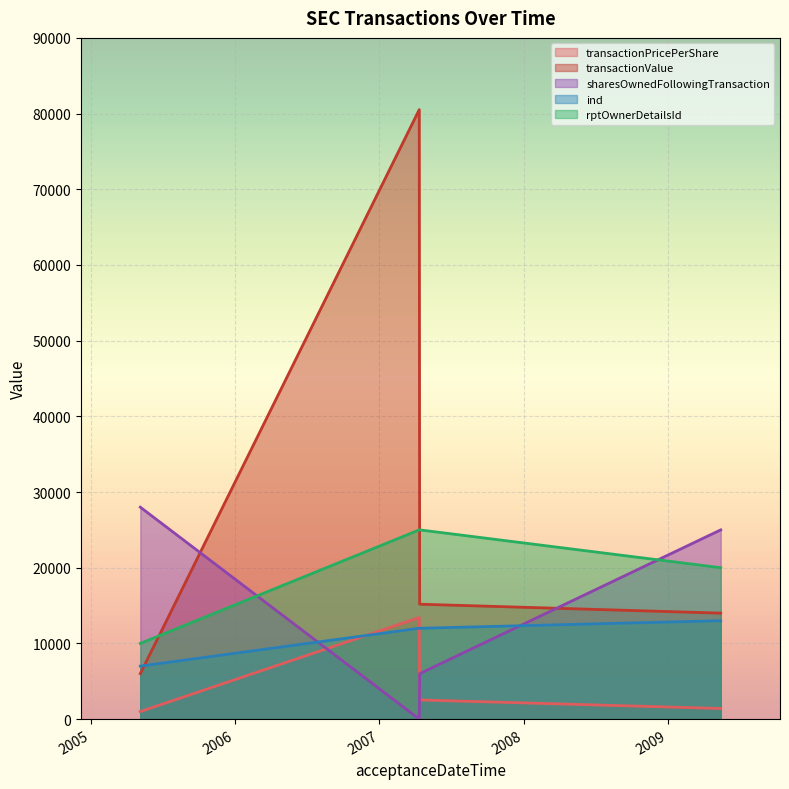

True or false: ind has more than 0 interior local peaks.

False